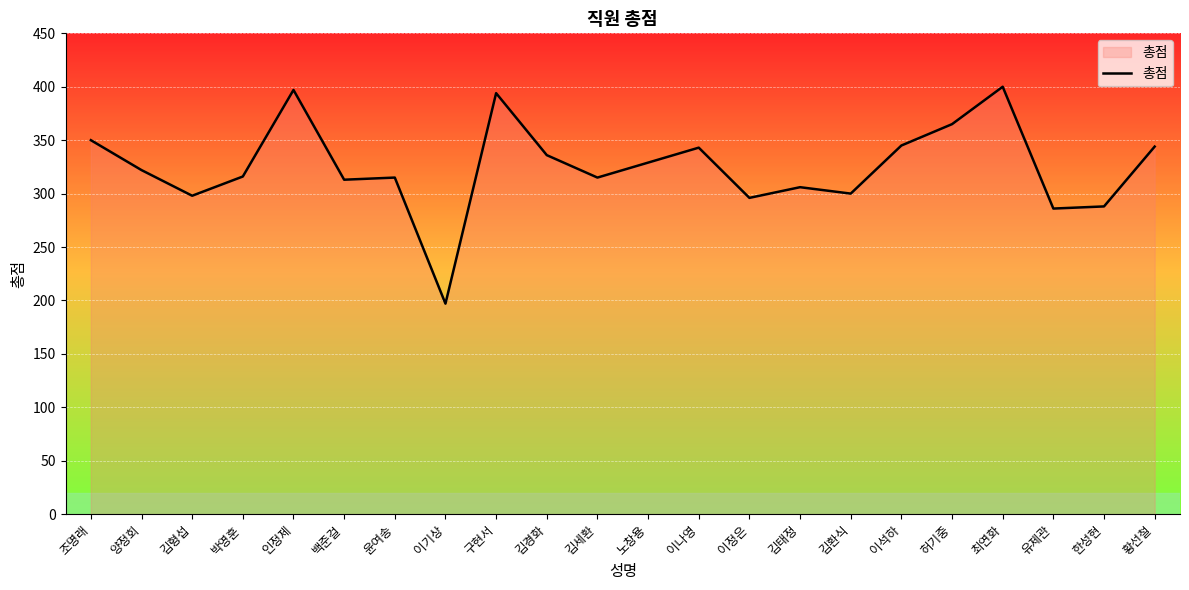

What is the difference between the values at 조명래 and 허기중?

15